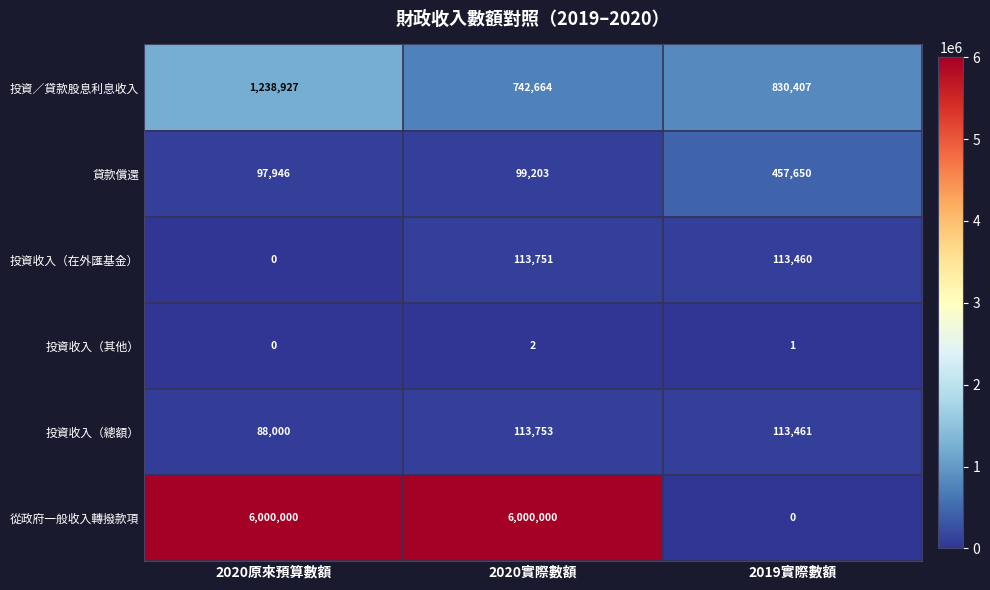

Count the number of categories in the chart.

3